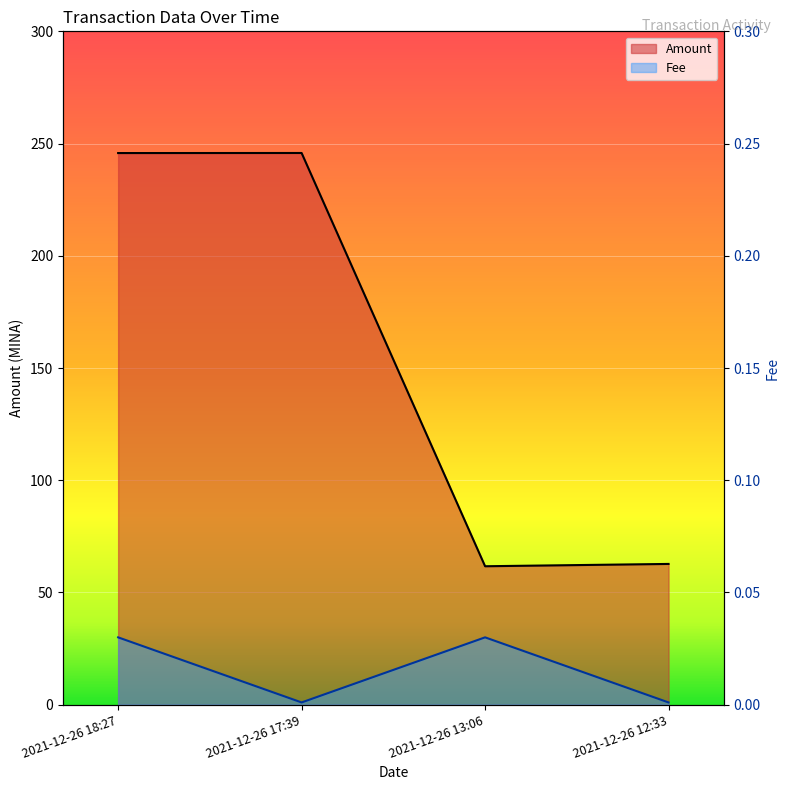

Which series has the largest range (max minus min)?

Amount